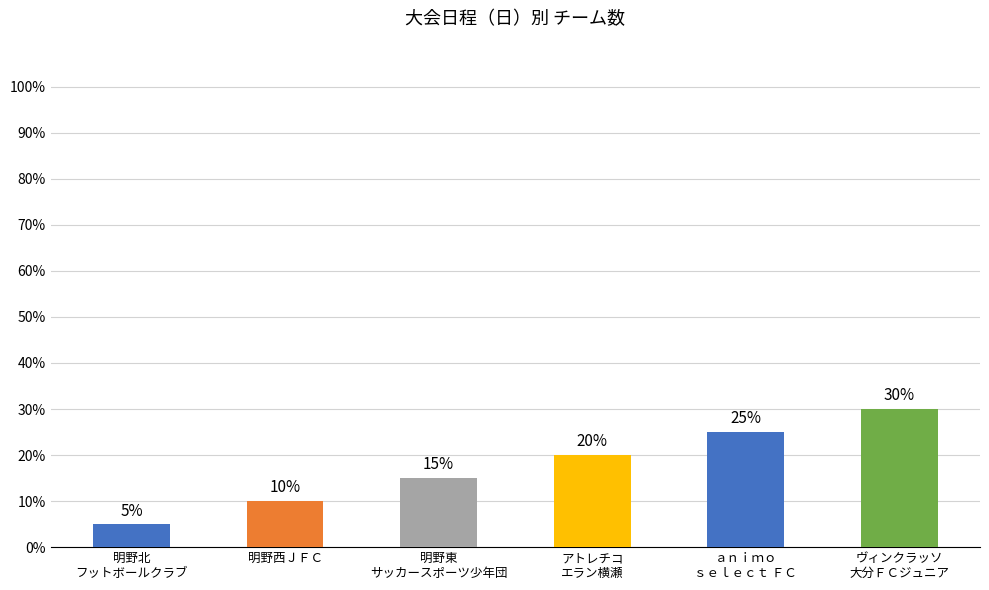

Rank the categories by value from lowest to highest.

明野北
フットボールクラブ, 明野西ＪＦＣ, 明野東
サッカースポーツ少年団, アトレチコ
エラン横瀬, ａｎｉｍｏ
ｓｅｌｅｃｔ ＦＣ, ヴィンクラッソ
大分ＦＣジュニア